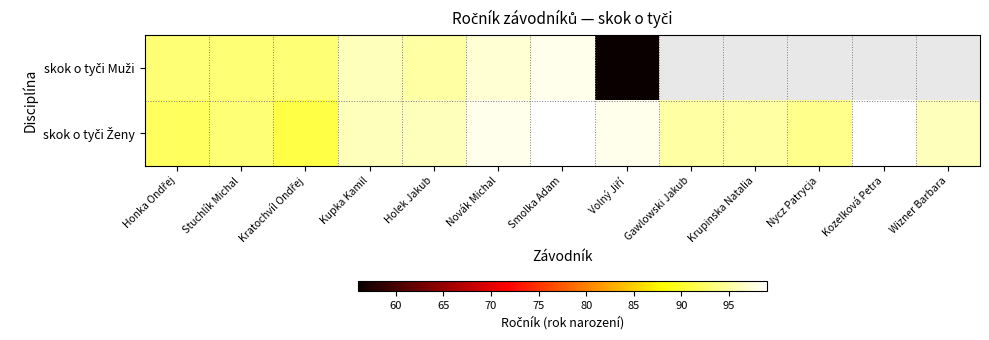

Which label corresponds to the smallest value in the chart?

Volný Jiří